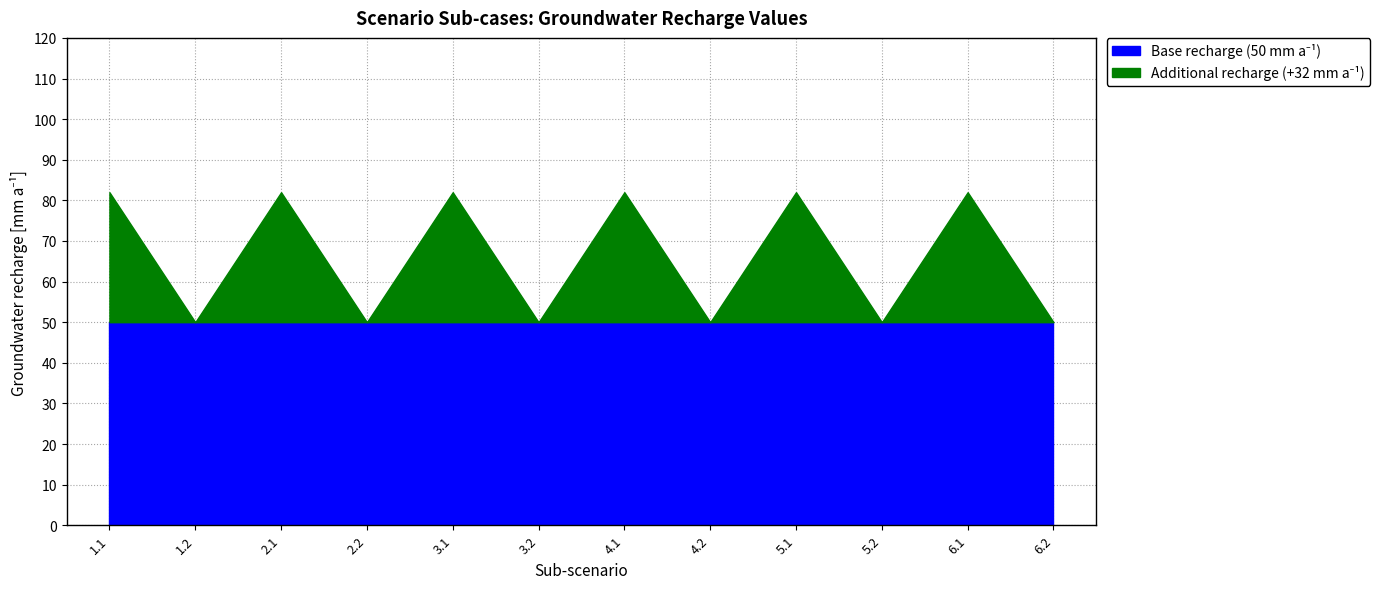

At which category does Groundwater recharge [mm/a] reach its first local valley?

1.2